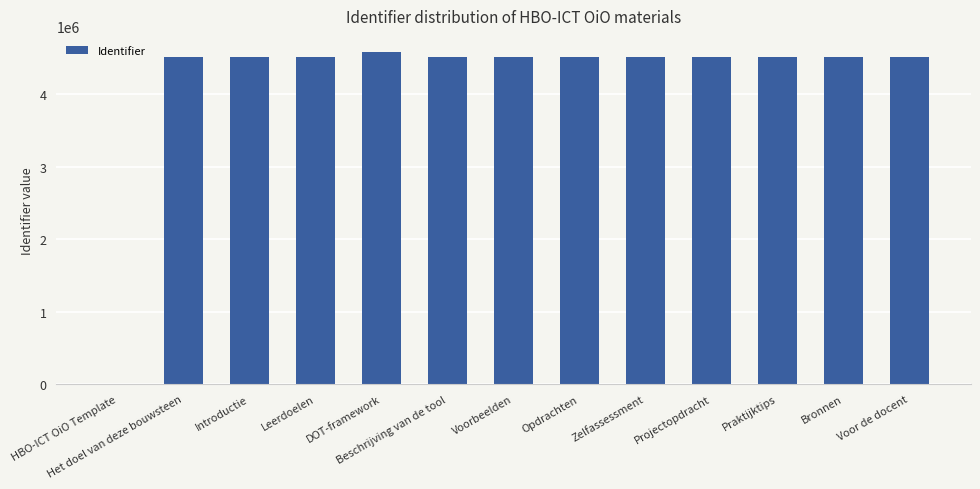

What is the maximum value shown in the chart?

4571503